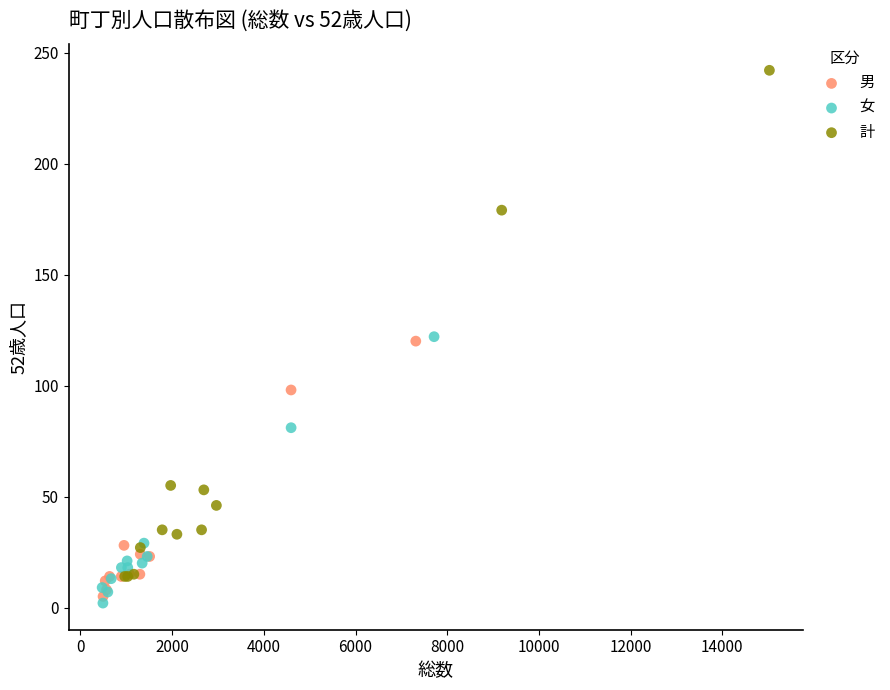

Which series reaches the minimum Y coordinate?

女